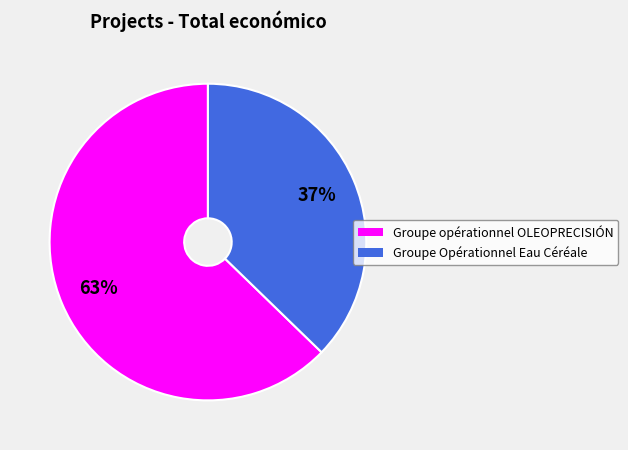

To the nearest percent, what is the combined percentage of Groupe Opérationnel Eau Céréale and Groupe opérationnel OLEOPRECISIÓN?

100%